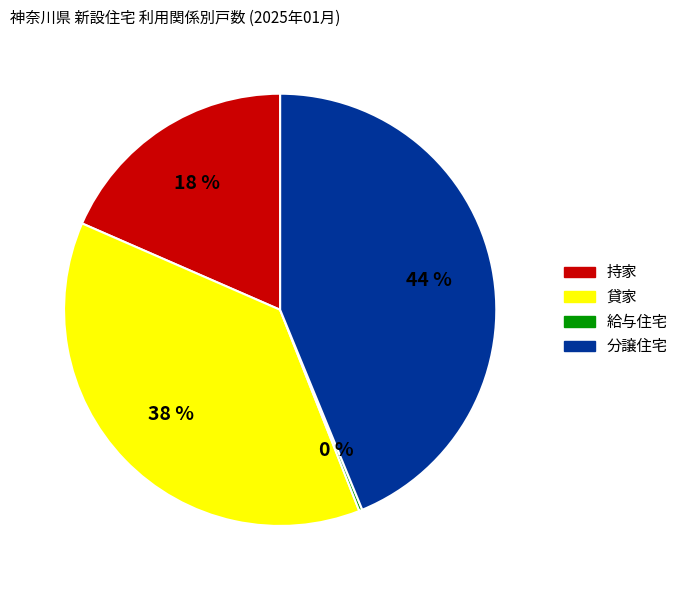

Combined, do 持家 and 分譲住宅 account for over 50%?

Yes